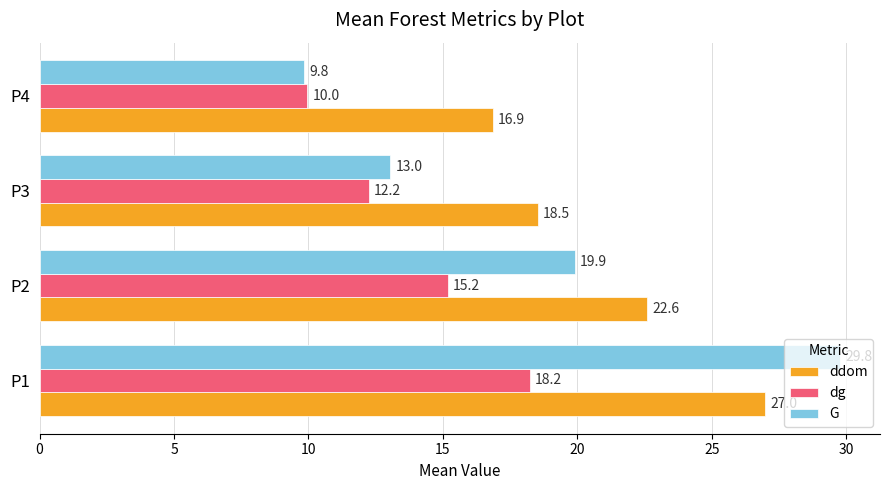

The dg series shows 7.8 at P2. True or false?

False